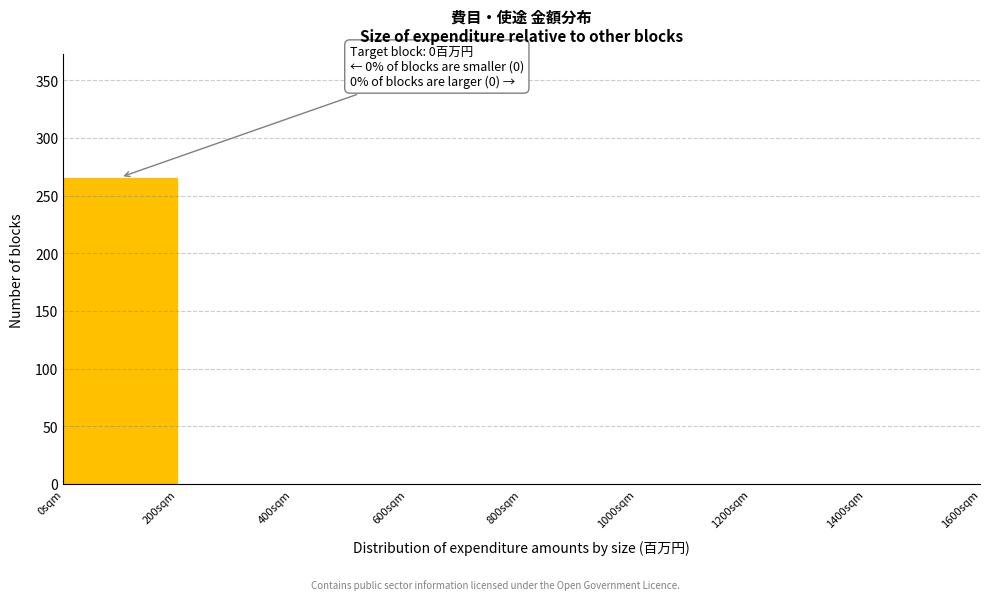

Which range on the x-axis has the tallest bar?

0 to 200